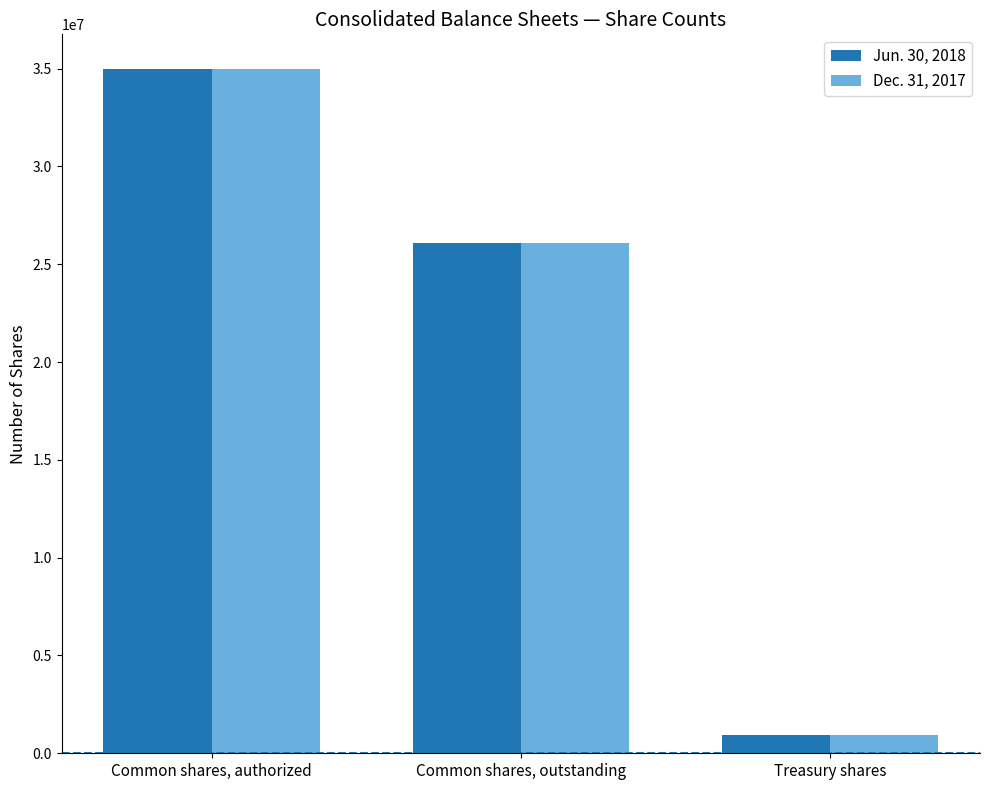

How many data points in Jun. 30, 2018 are less than 26108045?

1